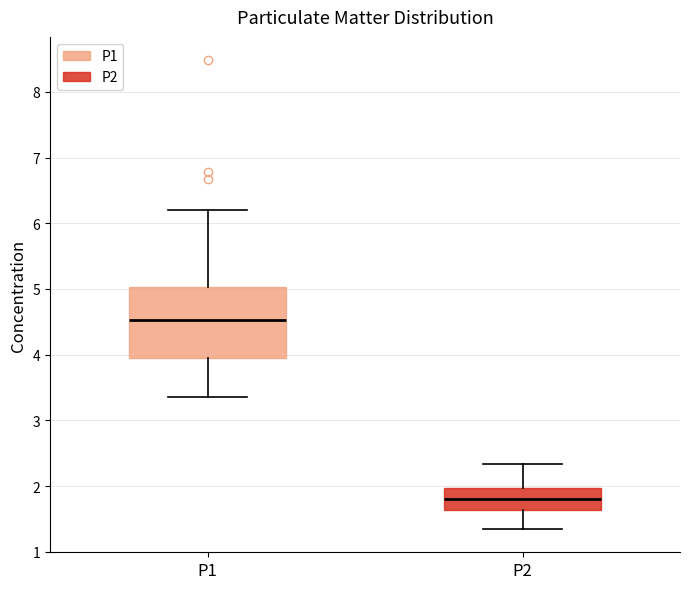

Which box has the lowest median line?

P2